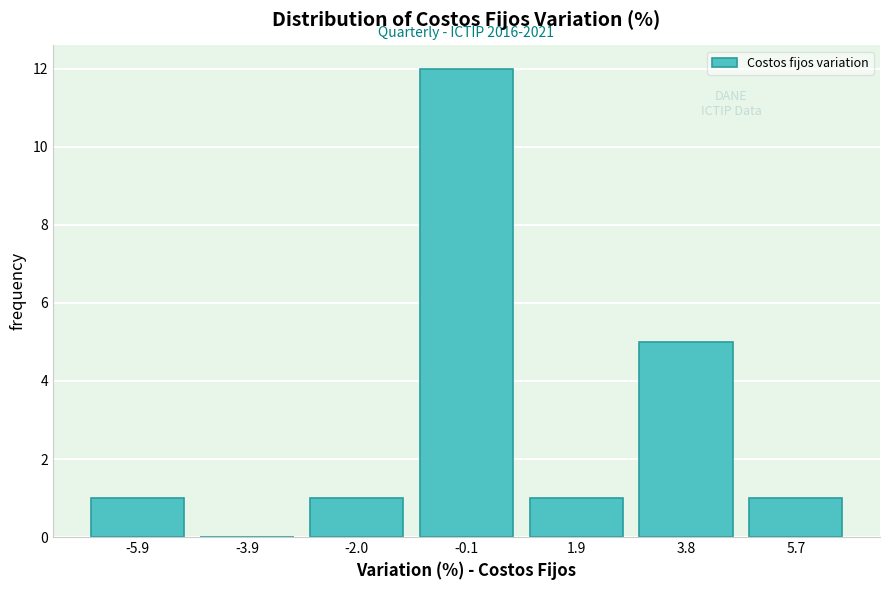

Over which range of the x-axis is the bar tallest?

-1.0 to 1.0